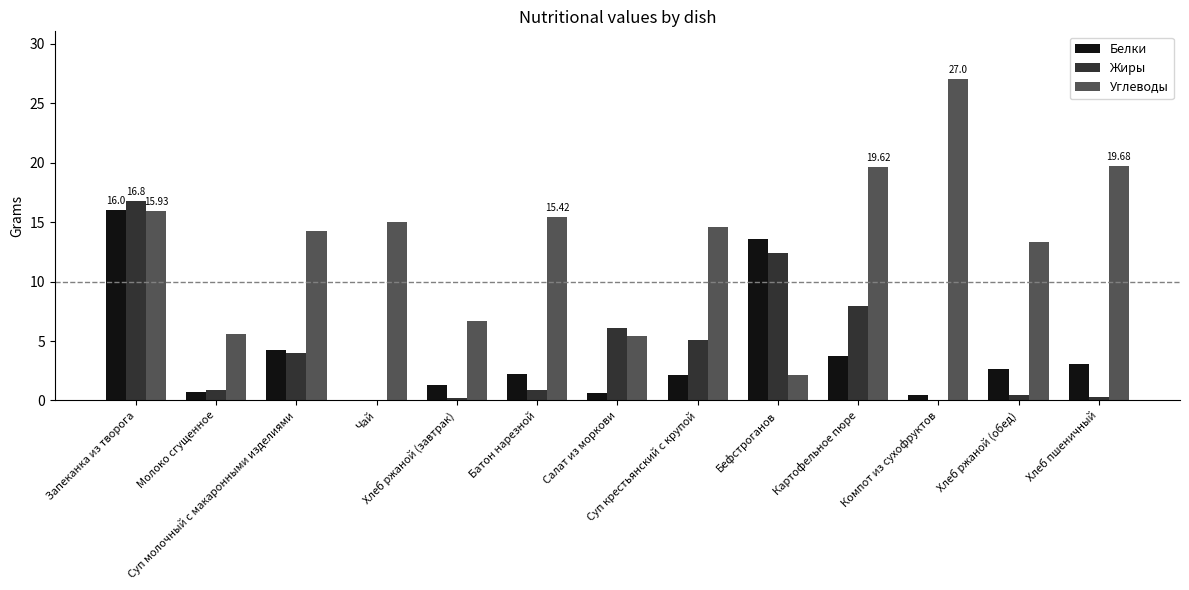

Where is Углеводы nearest to the value 14?

Суп молочный с макаронными изделиями